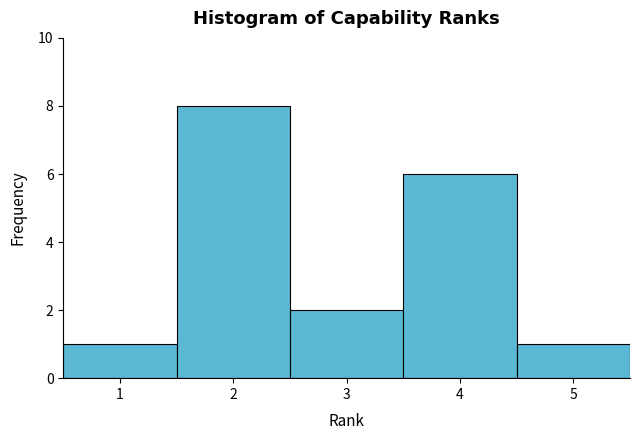

Reading left to right, list every bar in this chart as the range it spans on the x-axis followed by its height. The values are not printed on the chart, so give them approximately, as read against the axis.

0.5 to 1.5: 1
1.5 to 2.5: 8
2.5 to 3.5: 2
3.5 to 4.5: 6
4.5 to 5.5: 1